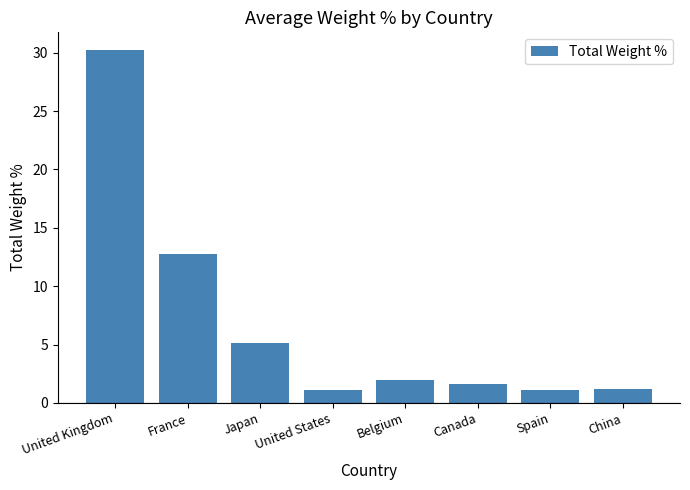

What is the value of the 4th bar from the left?

1.1